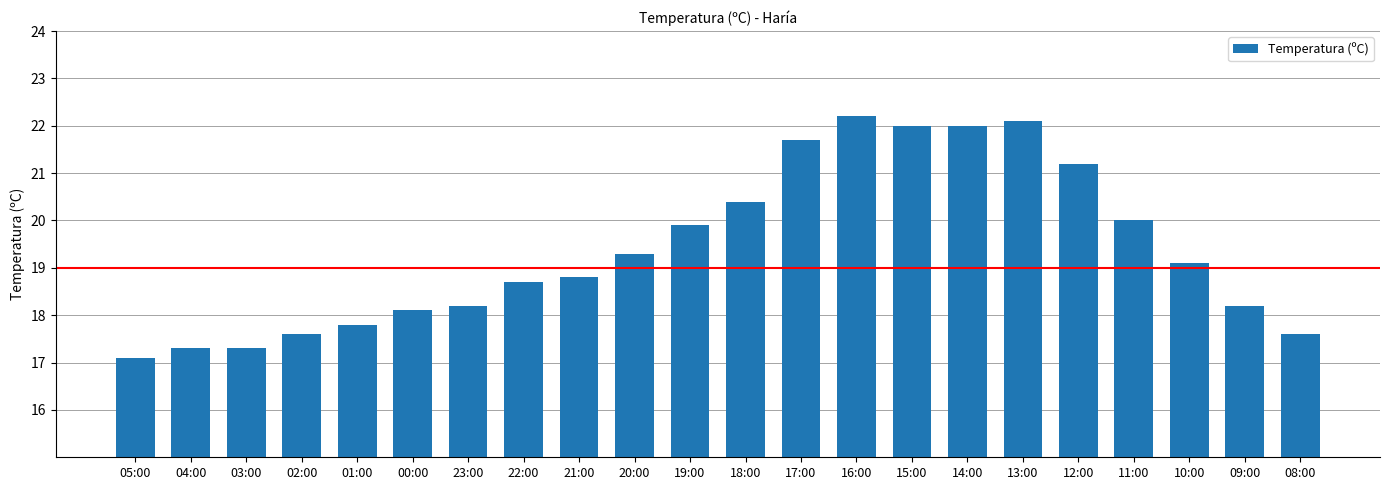

What is the average value?

19.4